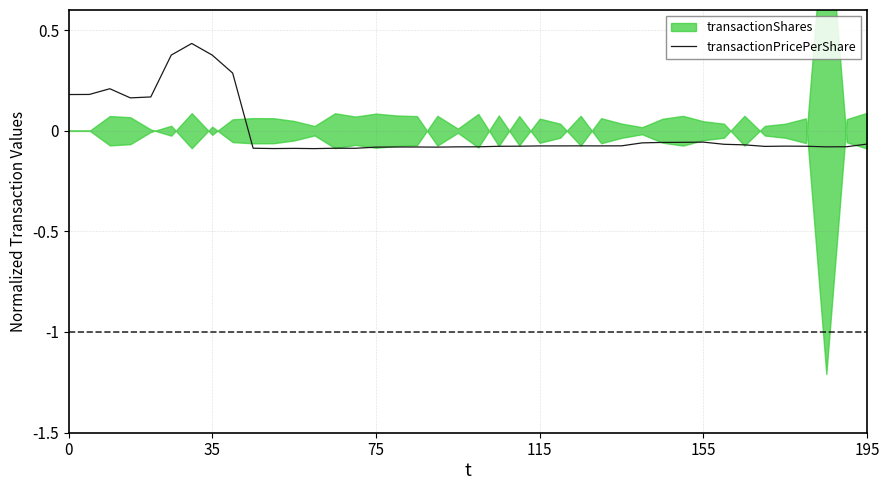

Does the chart display data point markers on the line(s)?

No